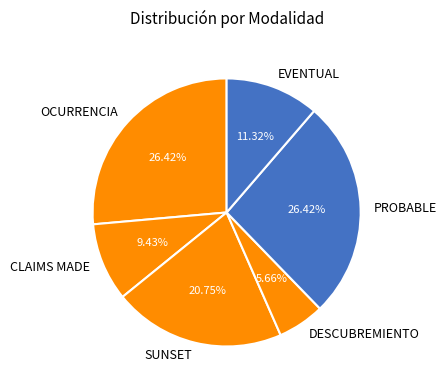

To the nearest percent, what percentage of the pie is OCURRENCIA?

26%